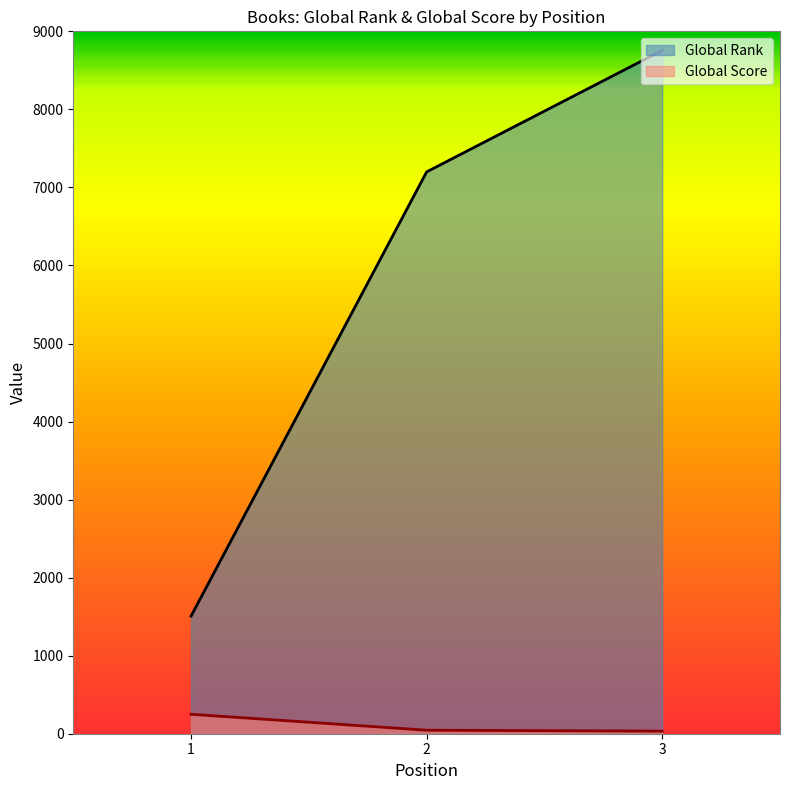

Read the Global Rank value at 1.

1507